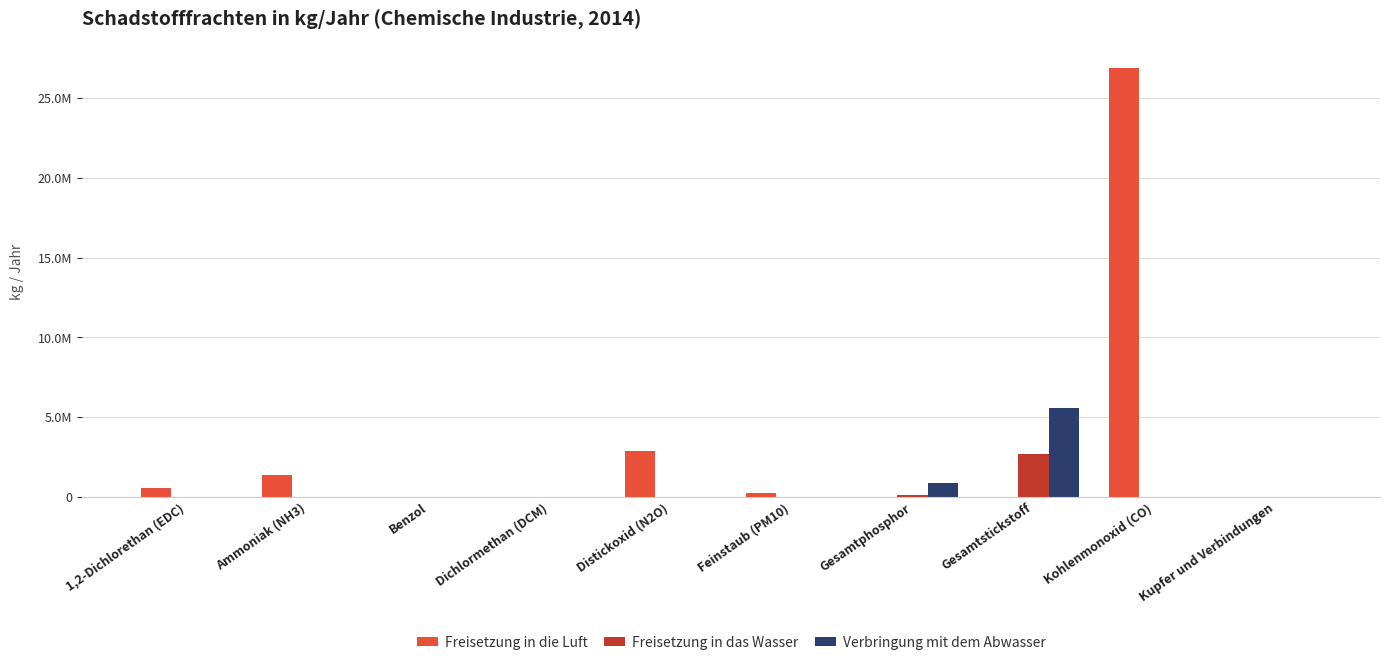

At which category does the chart reach its minimum across all series?

Gesamtphosphor